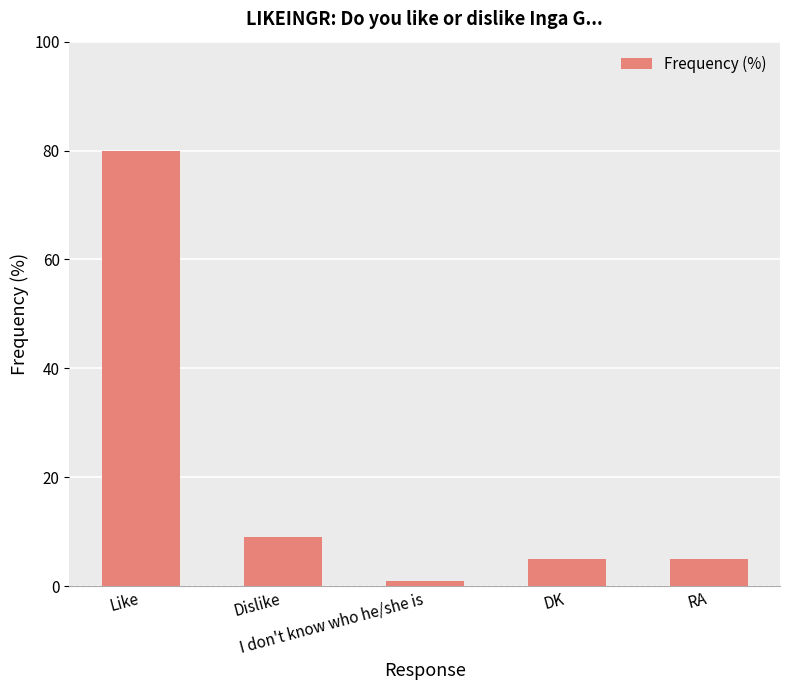

Reading right to left, list all the values displayed in this chart.

RA=5	DK=5	I don't know who he/she is=1	Dislike=9	Like=80